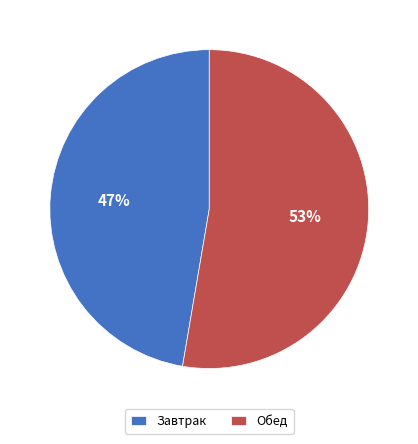

To the nearest percent, what is the combined percentage of Завтрак and Обед?

100%